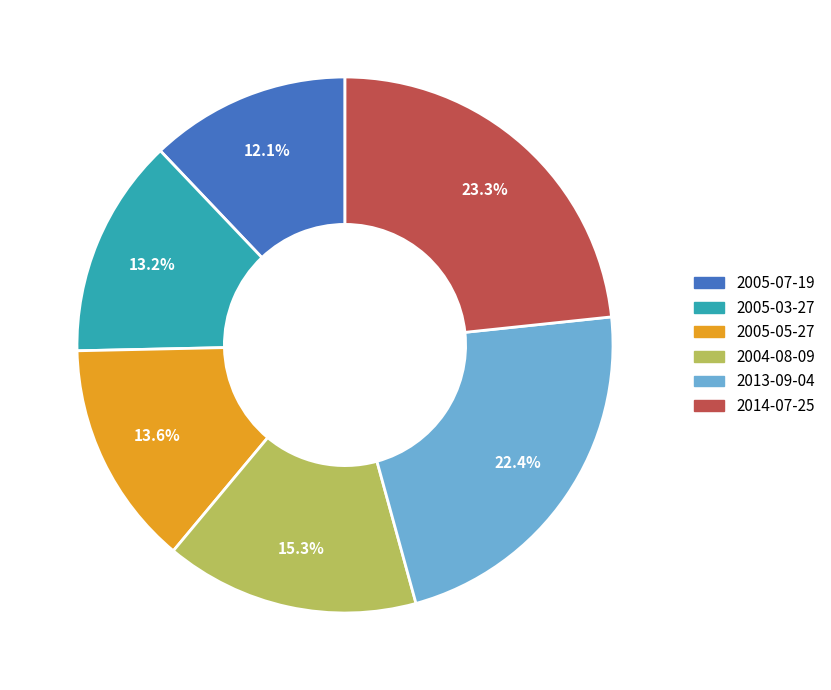

Between 2005-07-19 and 2013-09-04, which is larger?

2013-09-04